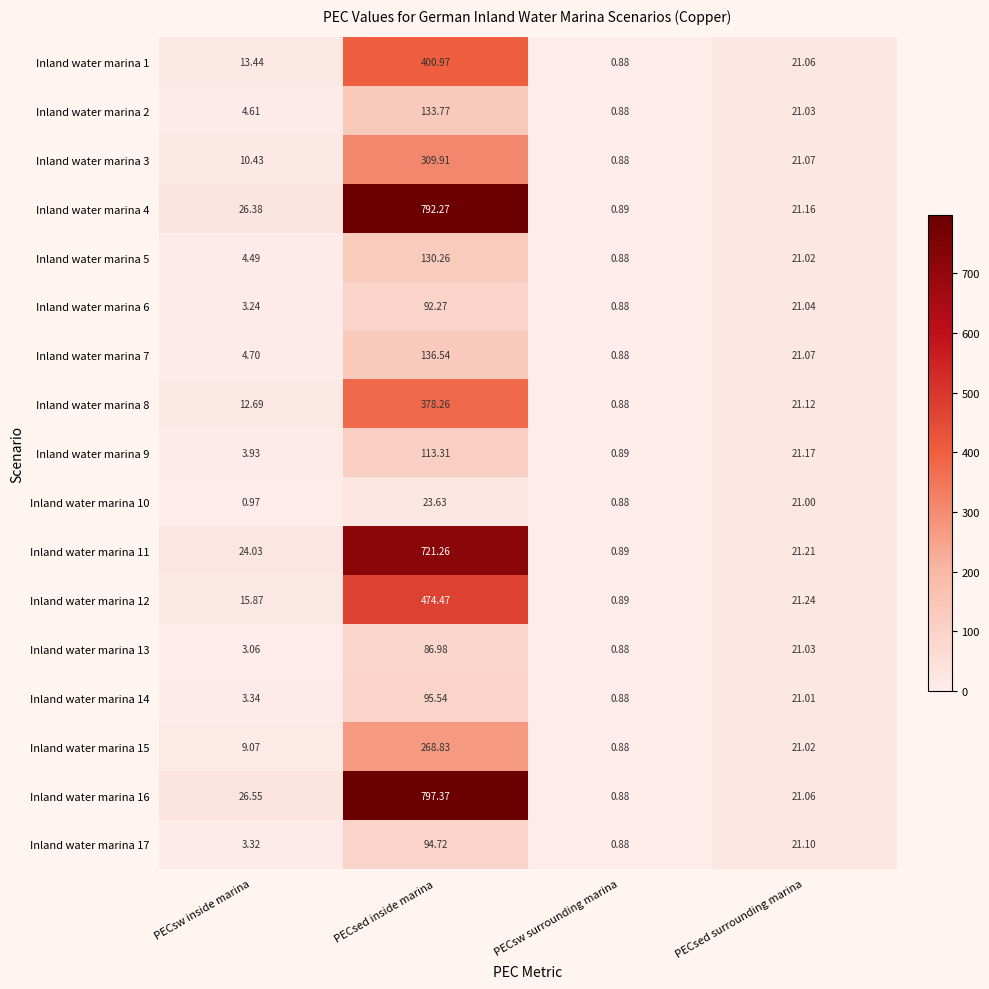

Which series changed the most between PECsed inside marina and PECsed surrounding marina?

Inland water marina 16